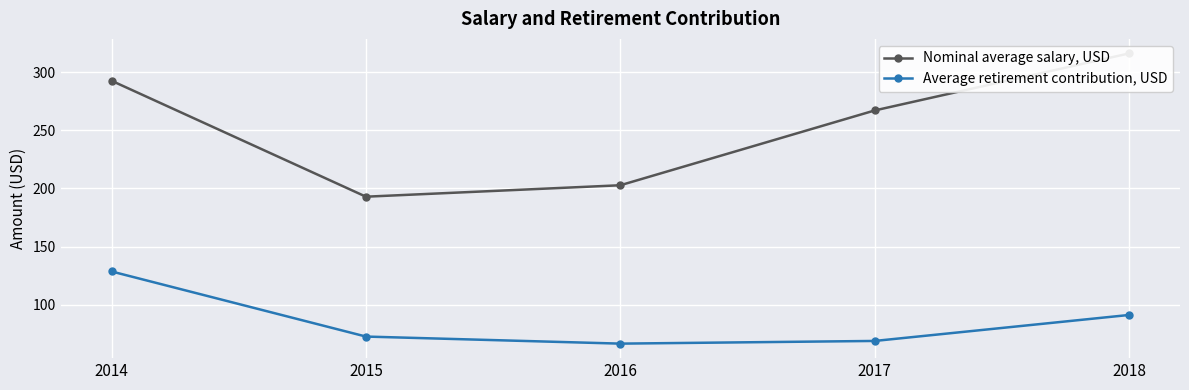

What is the sum of the Nominal average salary, USD values at 2014 and 2015?

485.5